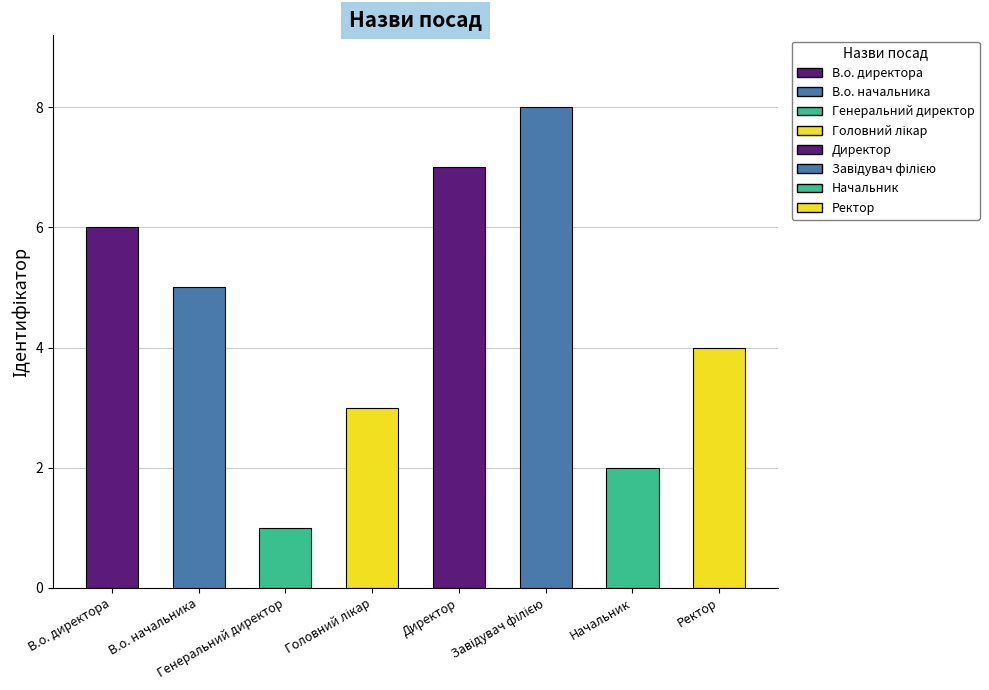

What is the difference between the second highest and second lowest values?

5